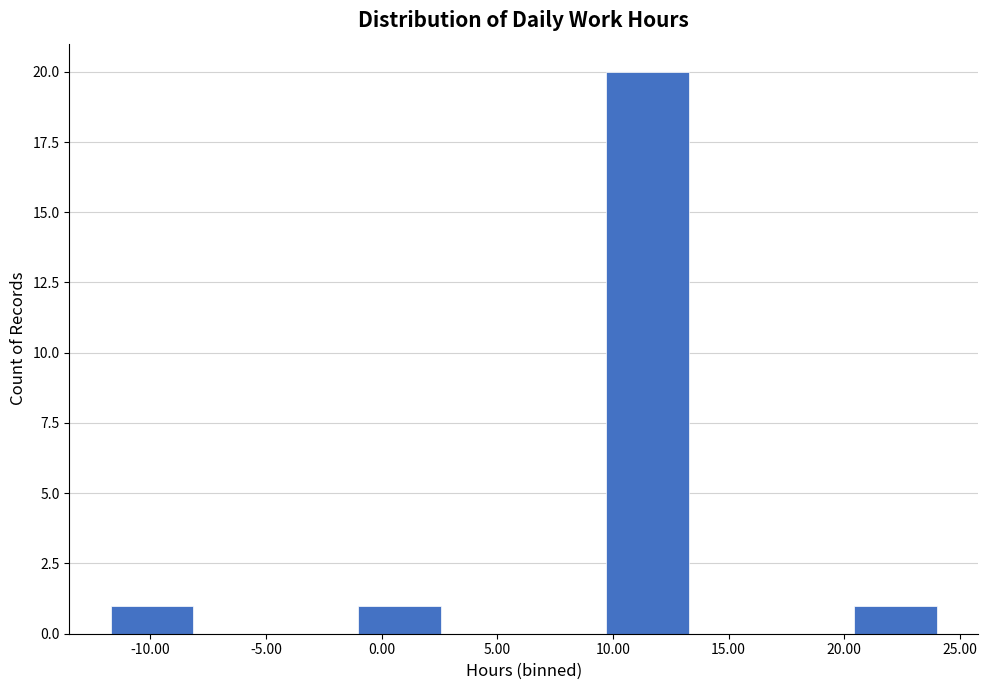

Reading left to right, list every bar in this chart as the range it spans on the x-axis followed by its height. Neither the bar edges nor the heights are printed on the chart, so give them approximately, as read against the axes.

-11.5 to -8.0: 1
-8.0 to -4.5: 0
-4.5 to -1.0: 0
-1.0 to 2.5: 1
2.5 to 6.0: 0
6.0 to 9.5: 0
9.5 to 13.5: 20
13.5 to 17.0: 0
17.0 to 20.5: 0
20.5 to 24.0: 1